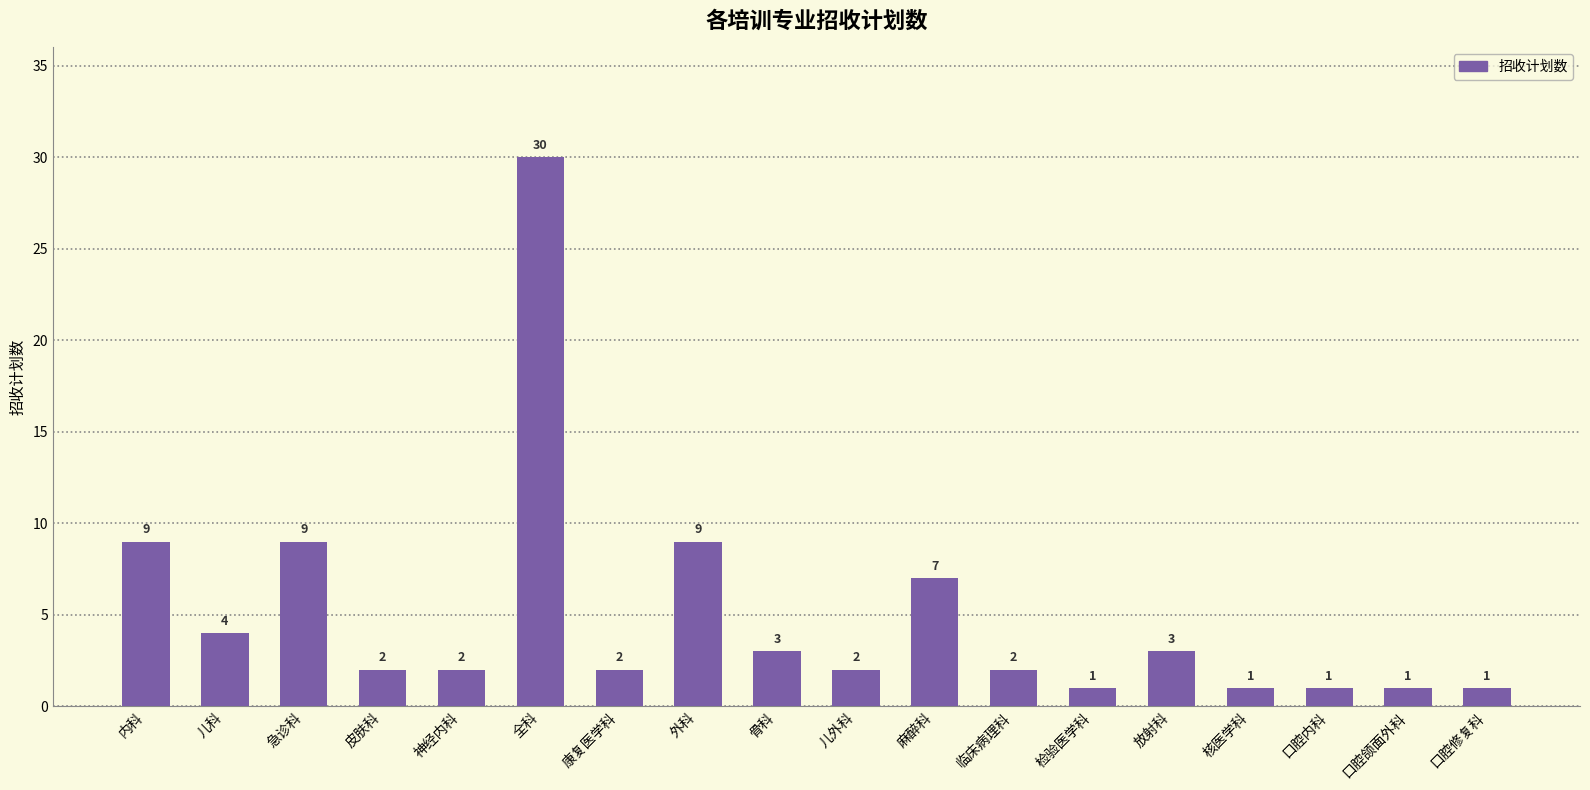

What is the difference between the maximum and minimum values?

29